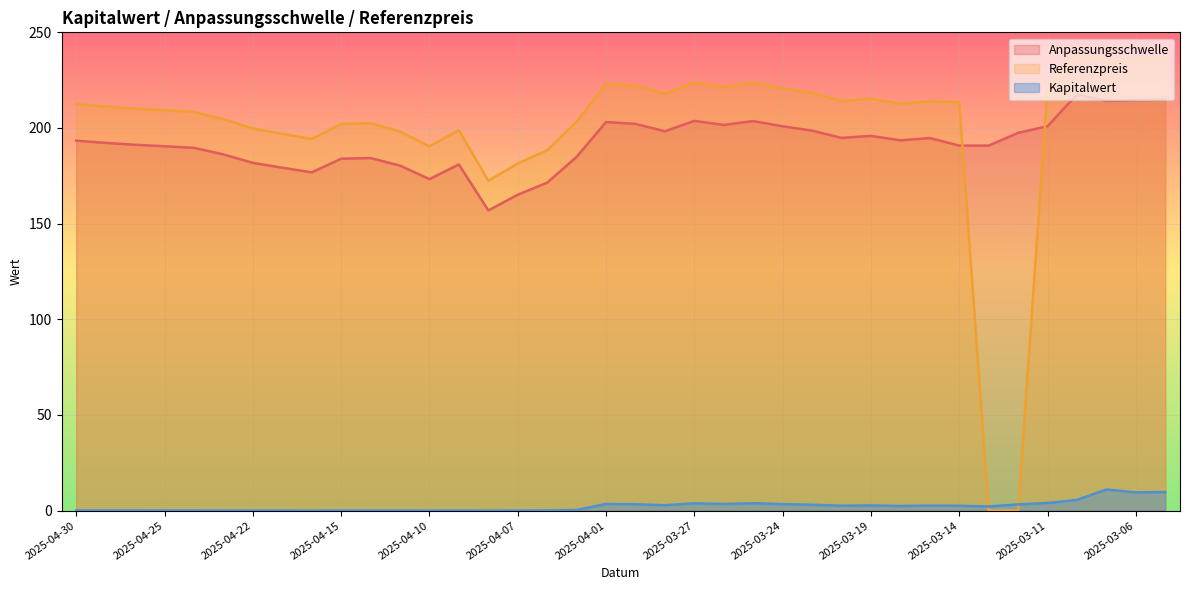

In Referenzpreis, how many points are higher than both neighbors (excluding endpoints)?

8